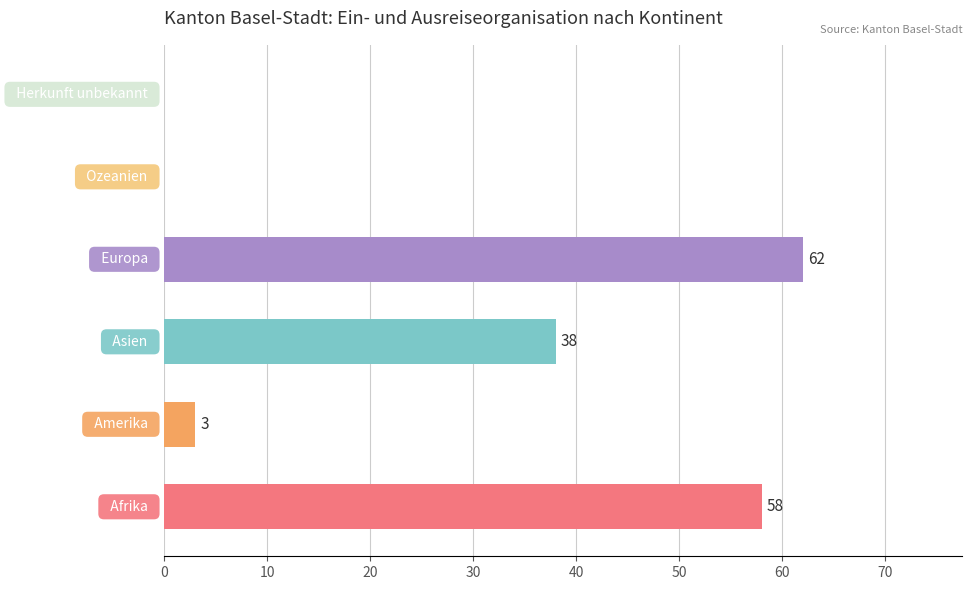

Are the bars grouped side by side (vs. stacked)?

No